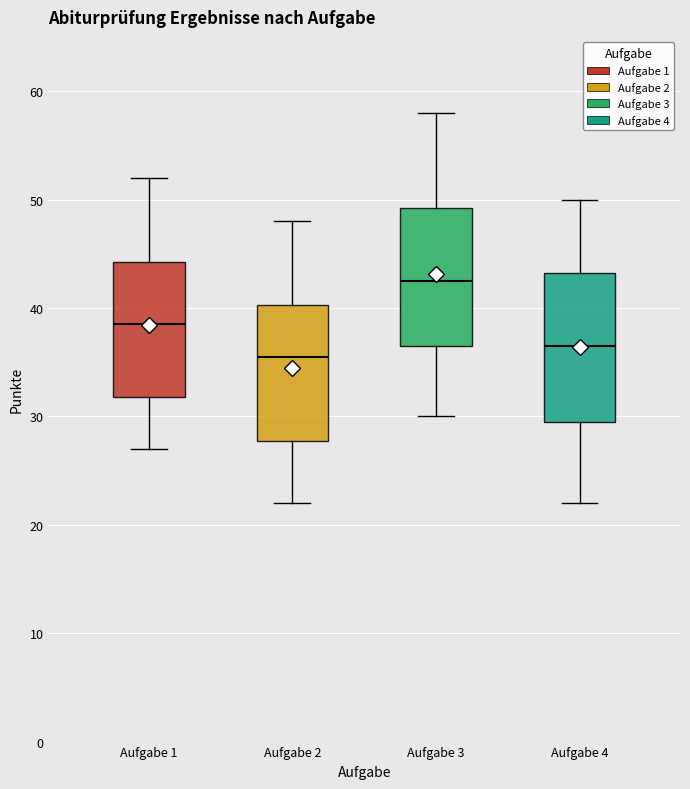

Reading left to right, transcribe this box plot: for each box, give where its median line is, the range the box spans, and where its two whiskers end, as read against the y-axis. The values are not printed on the chart, so give them approximately, as read against the axis.

Aufgabe 1: median 39, box 32 to 44, whiskers 27 to 52
Aufgabe 2: median 36, box 28 to 40, whiskers 22 to 48
Aufgabe 3: median 43, box 37 to 49, whiskers 30 to 58
Aufgabe 4: median 37, box 30 to 43, whiskers 22 to 50